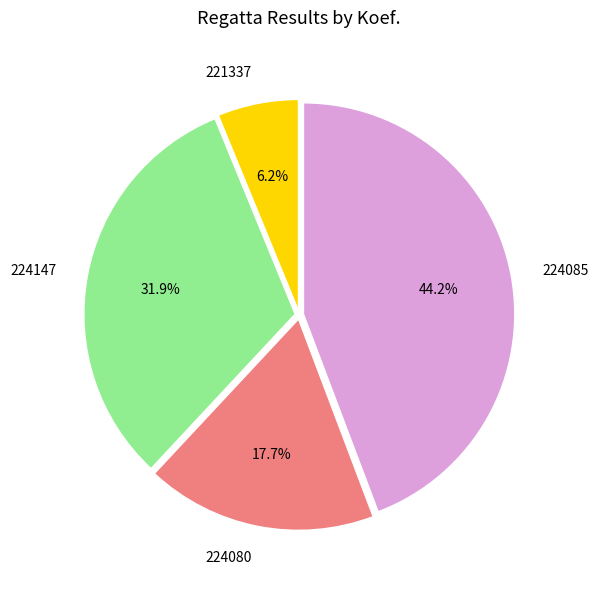

How many slices are in this pie chart?

4